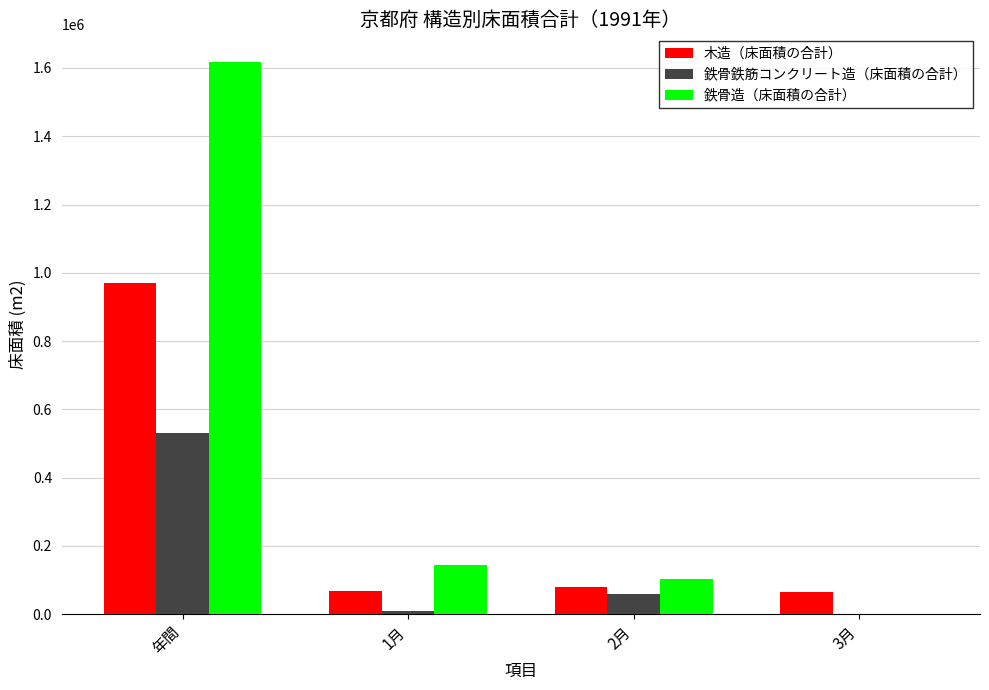

What is the spread (max minus min) of values at 年間?

1088374